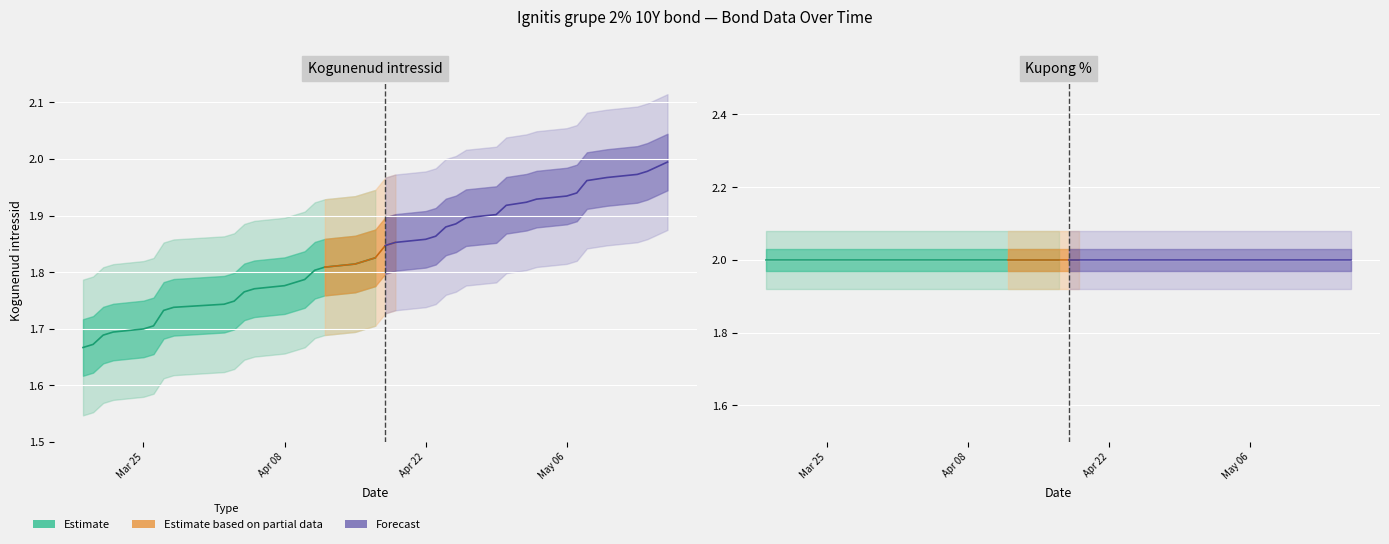

Which category has the lowest value across all series?

2024-03-19